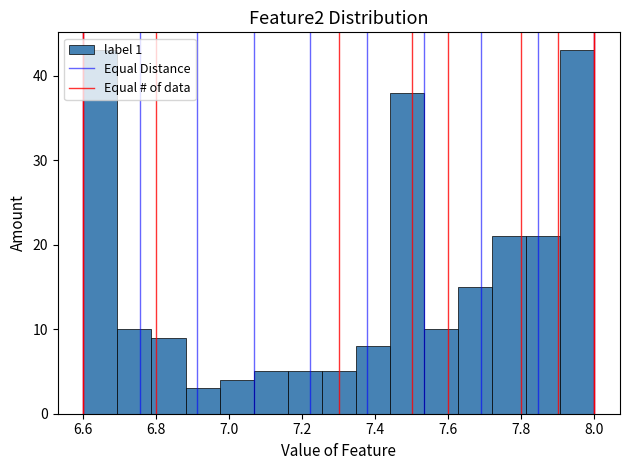

What is the height of the bar covering 7.06 to 7.16 on the x-axis? Neither the bar edges nor the heights are printed on the chart, so give them approximately, as read against the axes.

5